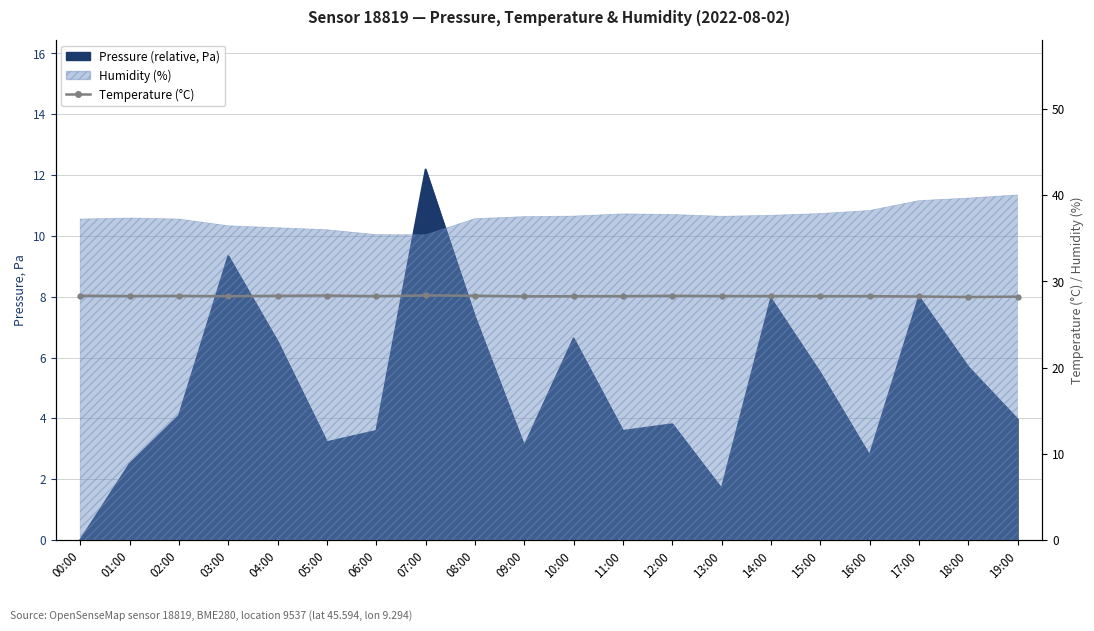

How many lines are shown in the chart?

1